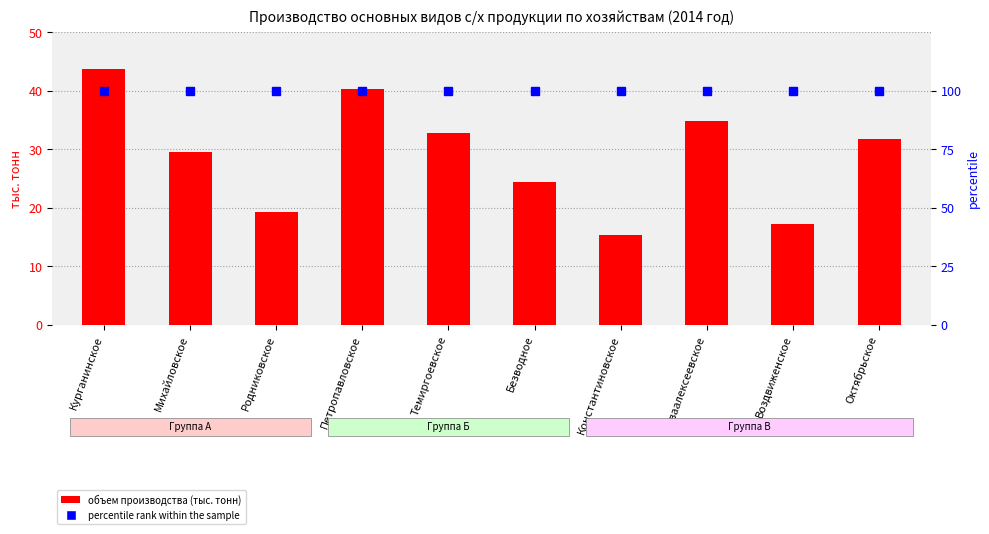

The Зерно (тыс. тонн) series shows 17.2 at Воздвиженское. True or false?

True